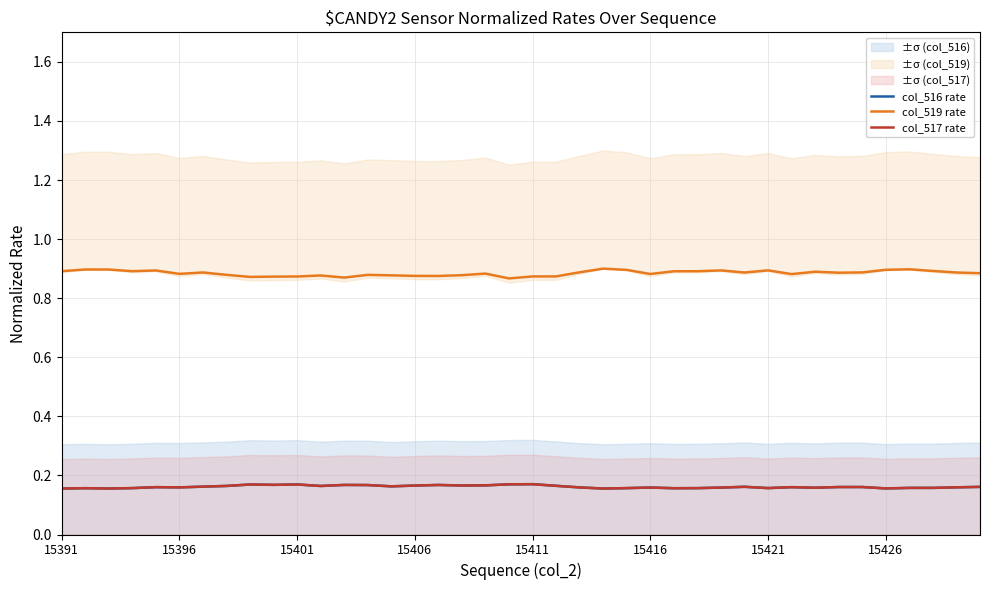

Where is col_516 rate nearest to the value 0?

15391